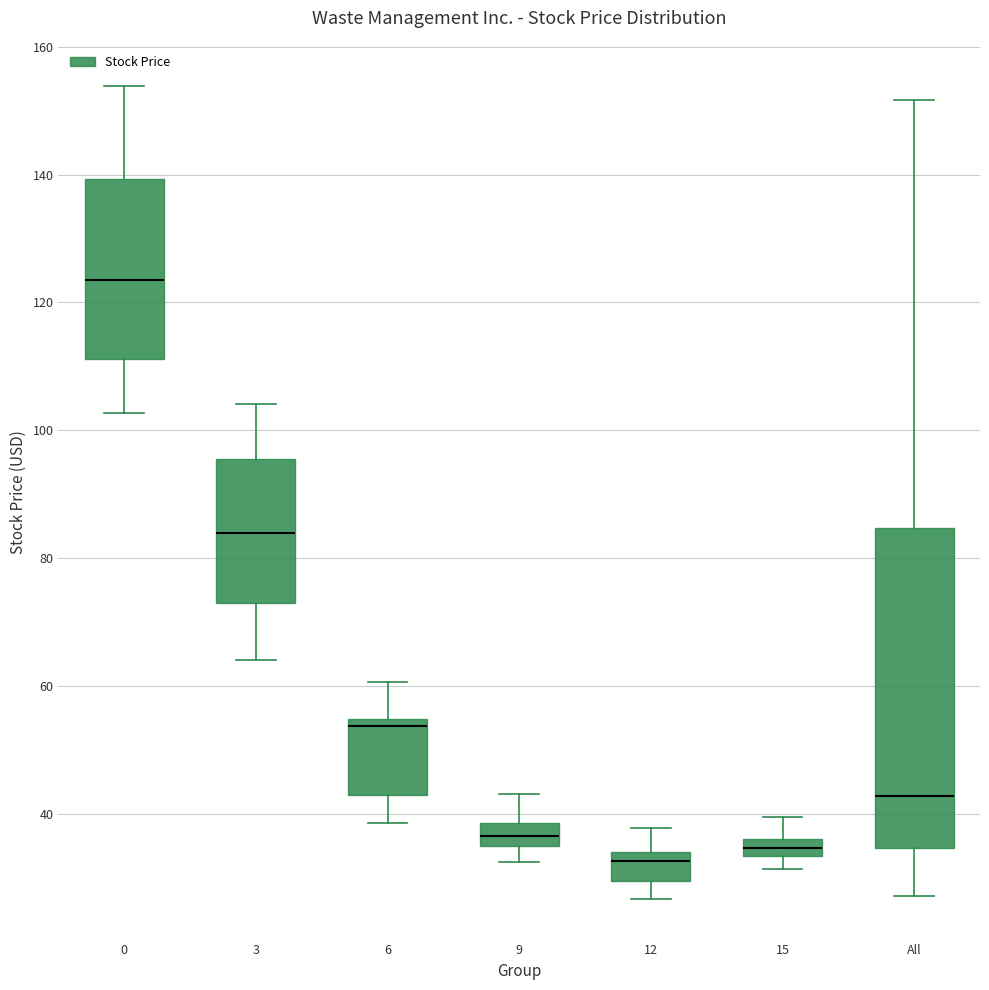

Where does the lower whisker of the box for 0 end on the y-axis? The values are not printed on the chart, so give them approximately, as read against the axis.

102